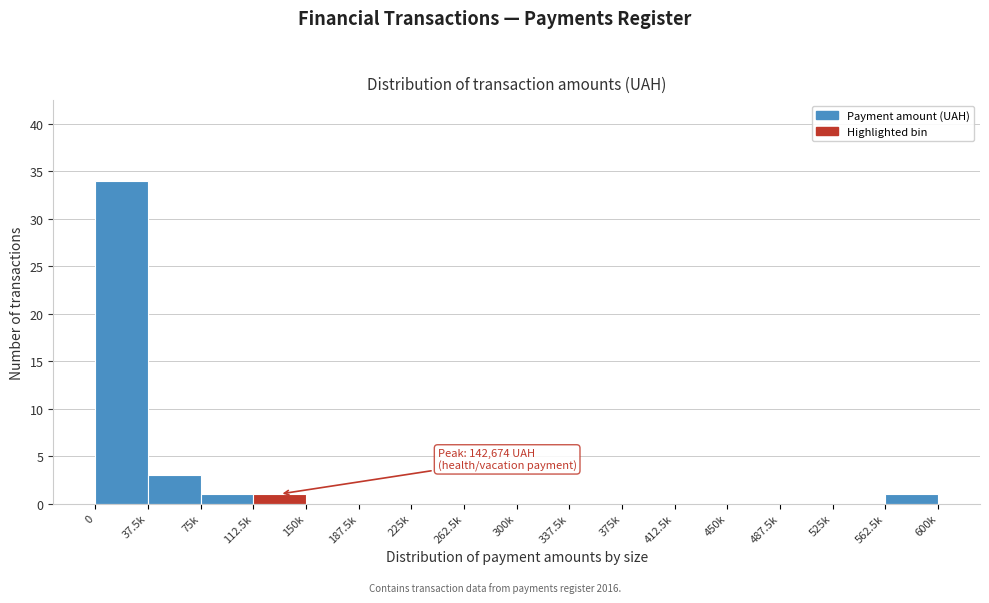

Reading left to right, what are all the values shown in this chart?

0=34	37.5k=3	75k=1	112.5k=1	150k=0	187.5k=0	225k=0	262.5k=0	300k=0	337.5k=0	375k=0	412.5k=0	450k=0	487.5k=0	525k=0	562.5k=1